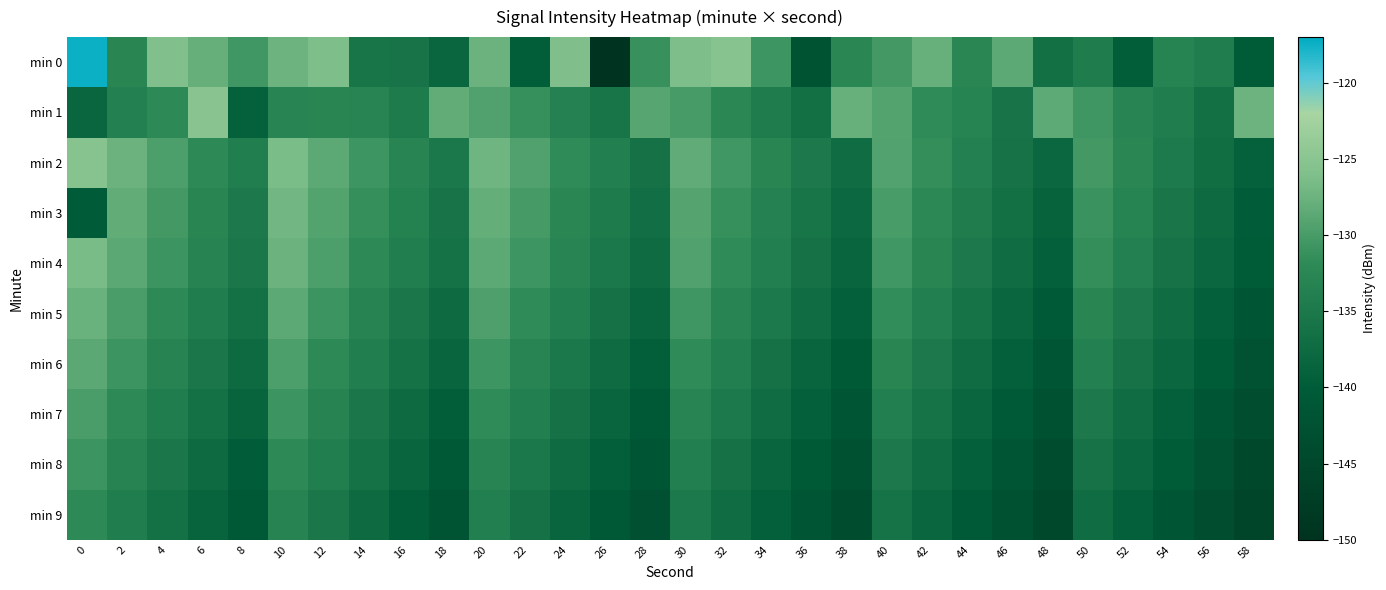

What is the difference between the highest and lowest values at 22?

10.1